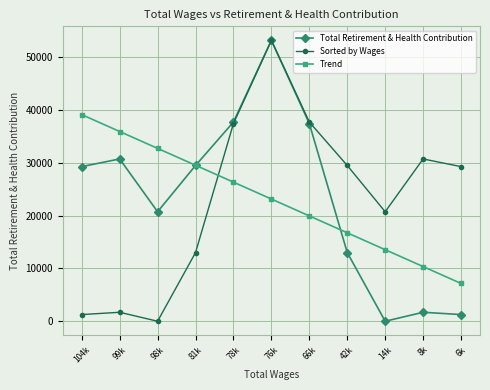

What is the difference between the maximum and minimum values in the Trend series?

31999.5